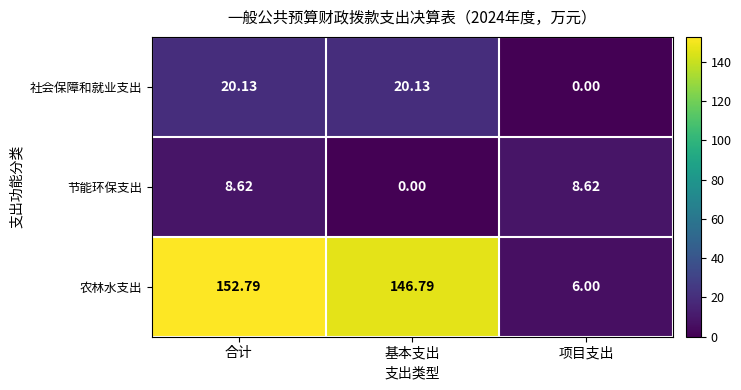

List the series in order of their peak value, lowest first.

节能环保支出, 社会保障和就业支出, 农林水支出